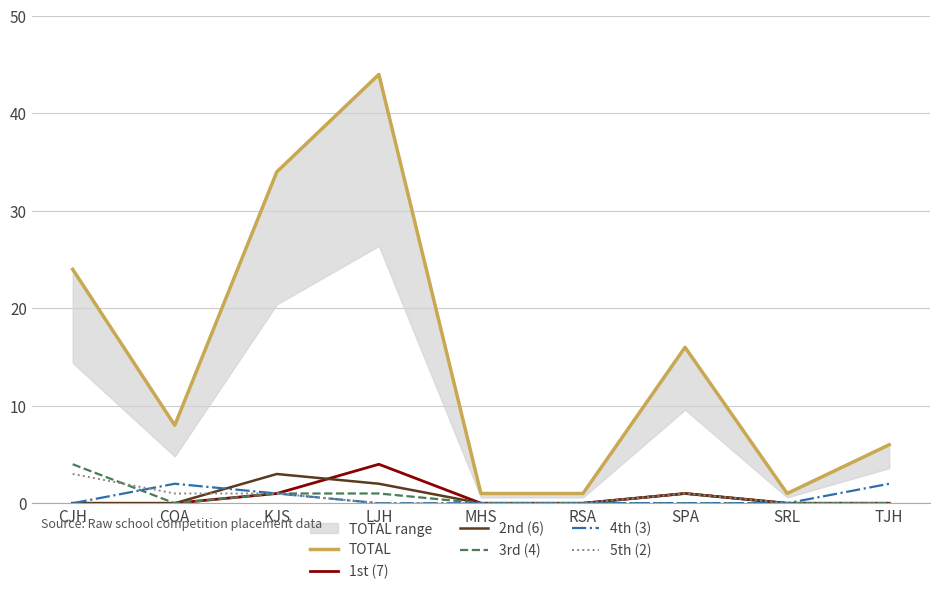

What is the difference between the maximum and minimum values in the 5th (2) series?

3